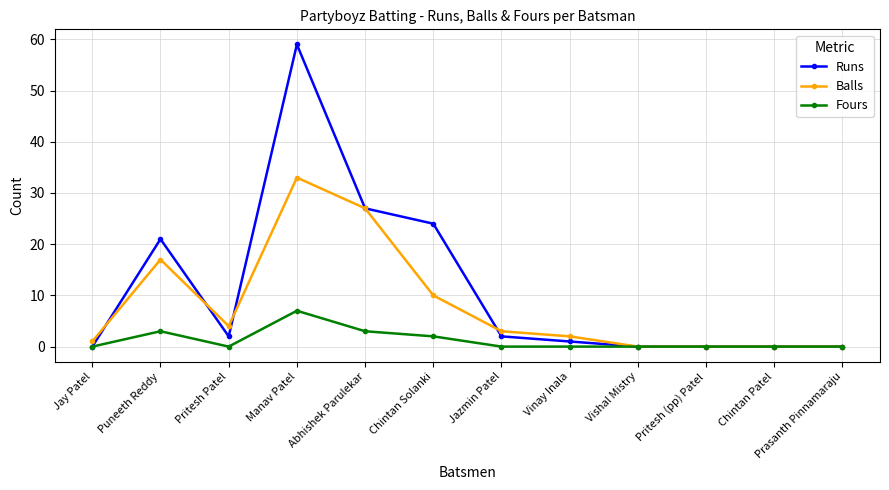

Which series has the largest range (max minus min)?

Runs